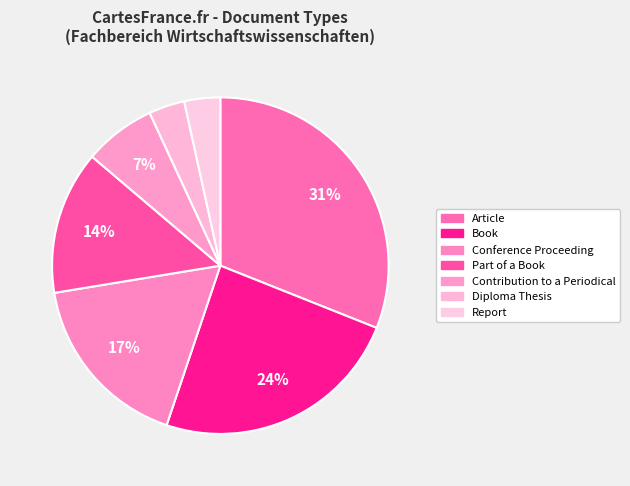

How many segments does this pie chart have?

7